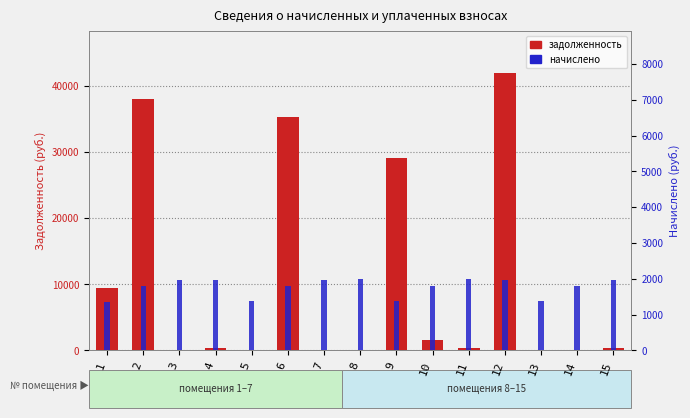

Read the задолженность value at 11.

330.5